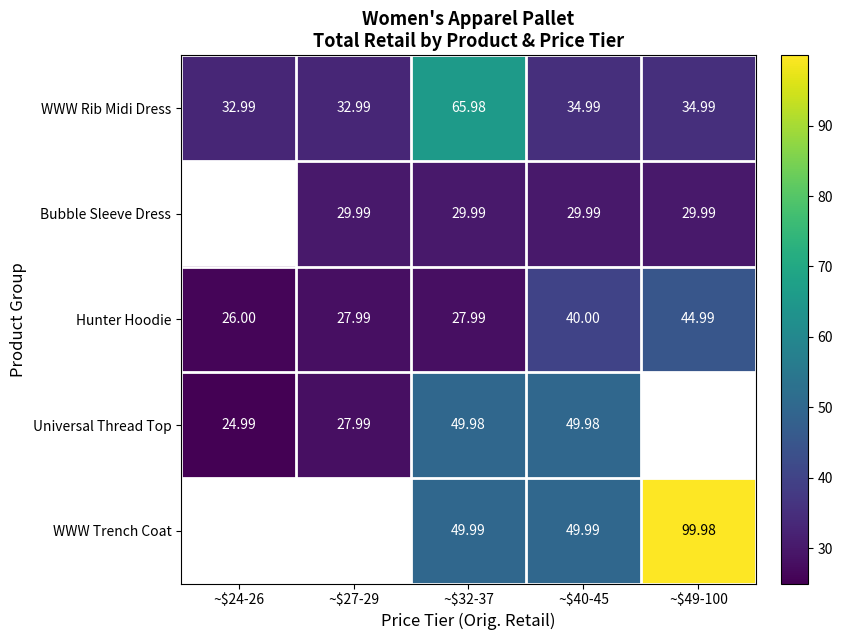

Is it true that Bubble Sleeve Dress equals 42.3 at ~$40-45?

False